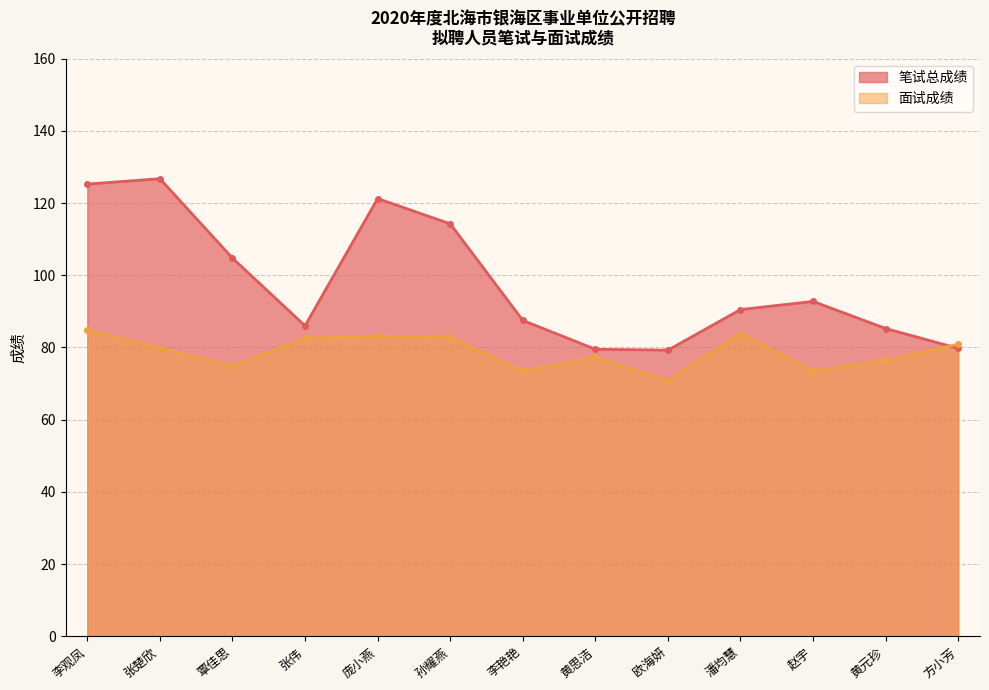

At 李艳艳, list the series in order from smallest to largest.

面试成绩, 笔试总成绩